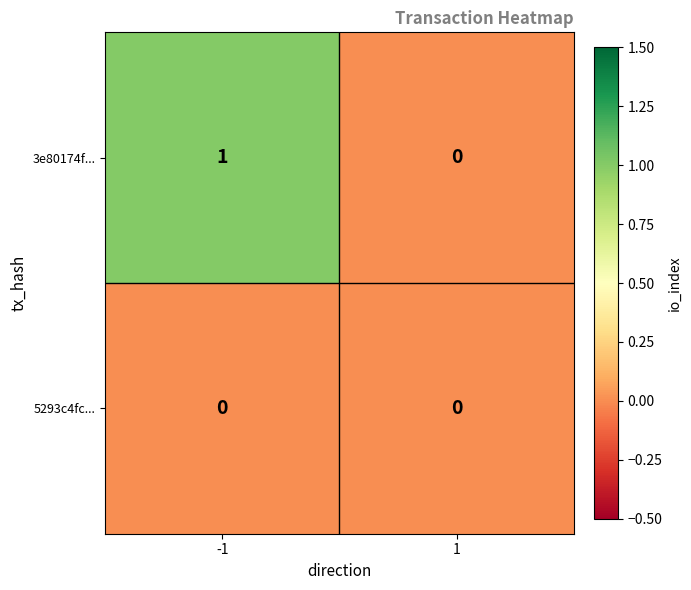

Count the number of categories in the chart.

2